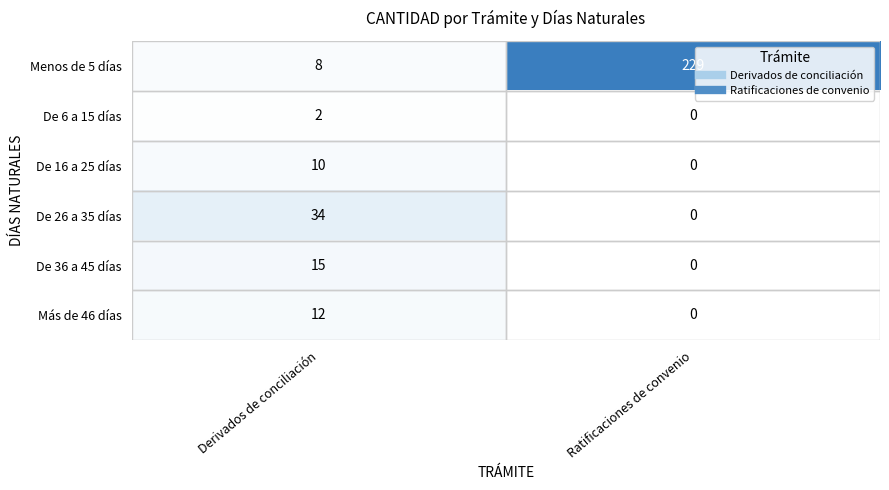

What is the difference between the Más de 46 días values at Ratificaciones de convenio and Derivados de conciliación?

12